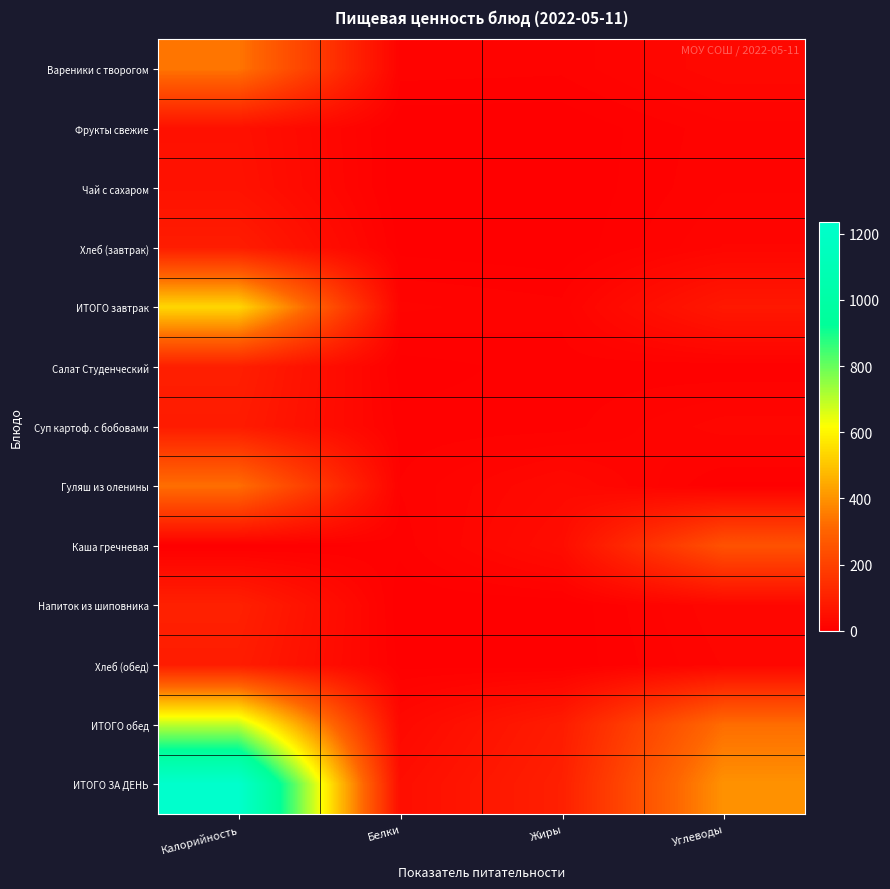

Which label corresponds to the smallest value in the chart?

Жиры